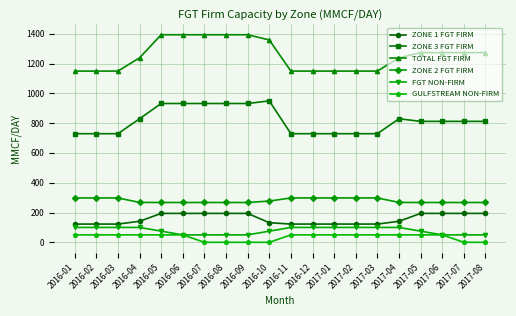

Which series has the largest range (max minus min)?

TOTAL FGT FIRM